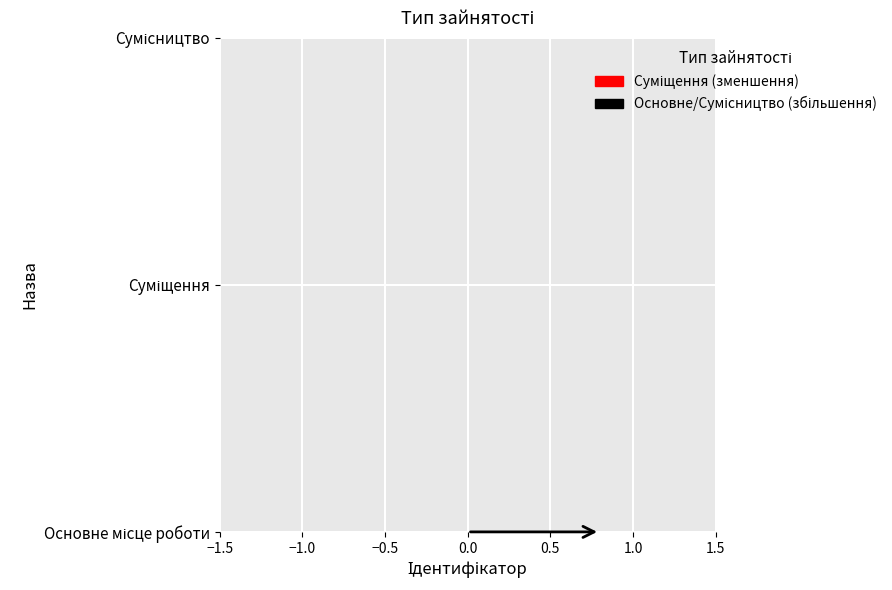

Count the number of data series in this chart.

1